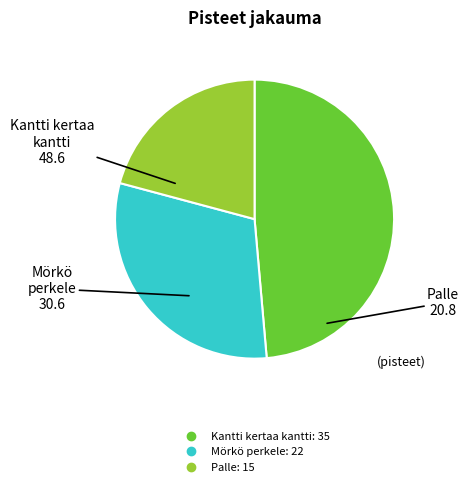

What is the largest slice in the pie chart?

Kantti kertaa kantti